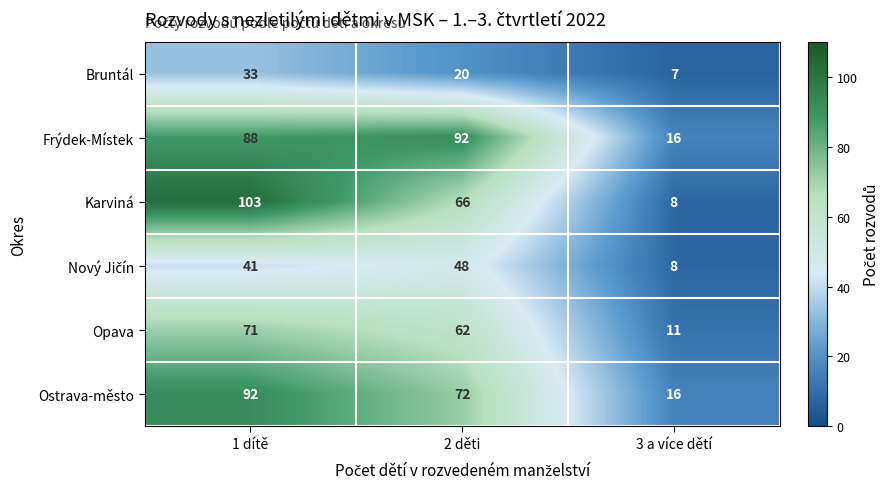

At which category is the sum across all series the highest?

1 dítě